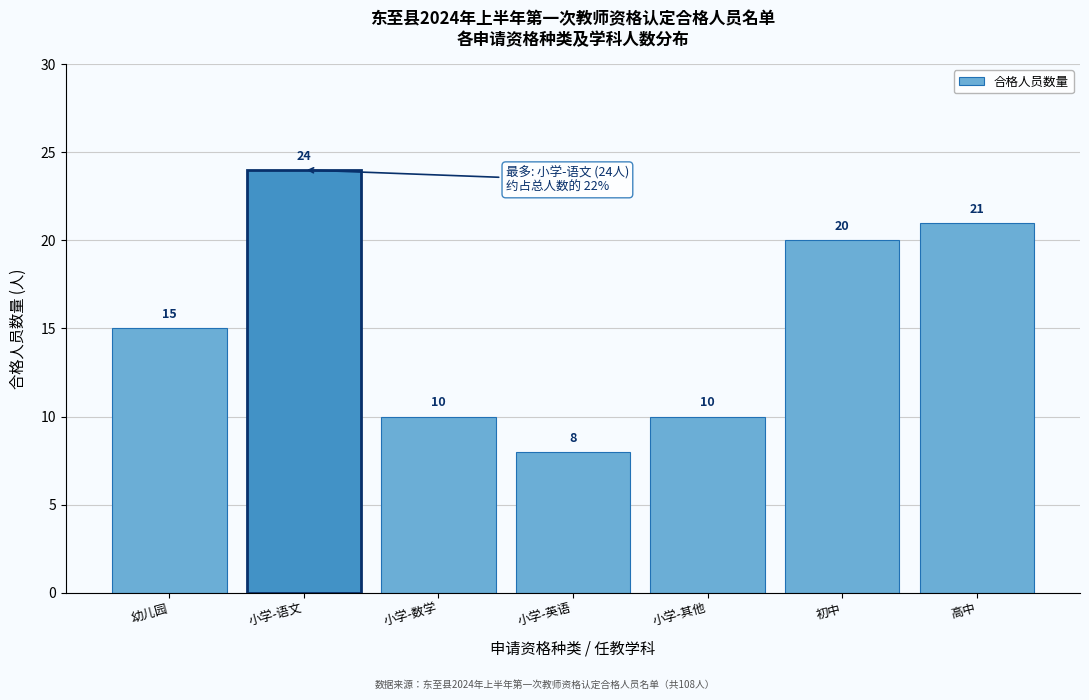

Reading left to right, transcribe all the data shown in this chart.

幼儿园=15	小学-语文=24	小学-数学=10	小学-英语=8	小学-其他=10	初中=20	高中=21